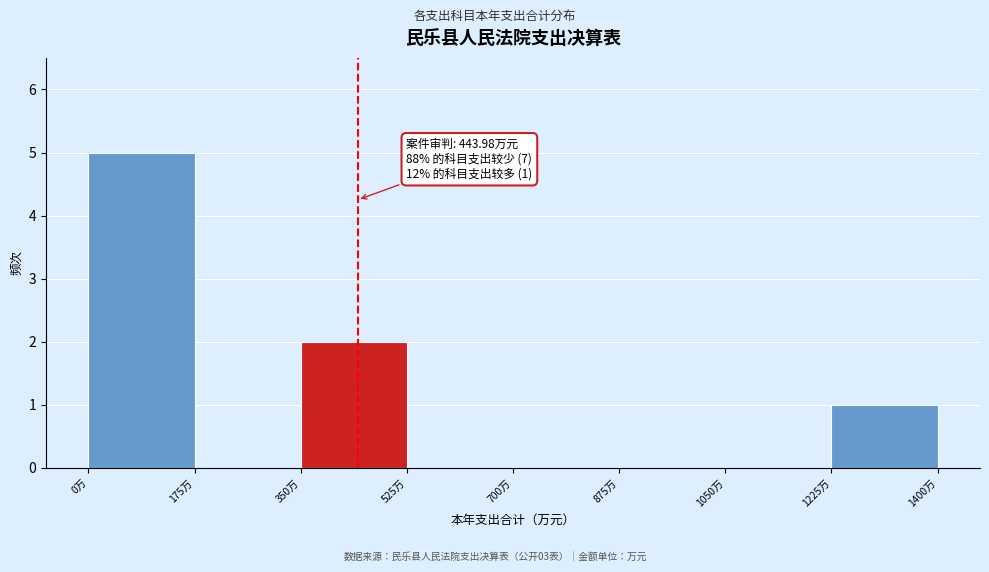

Over which range of the x-axis is the bar tallest?

0 to 175